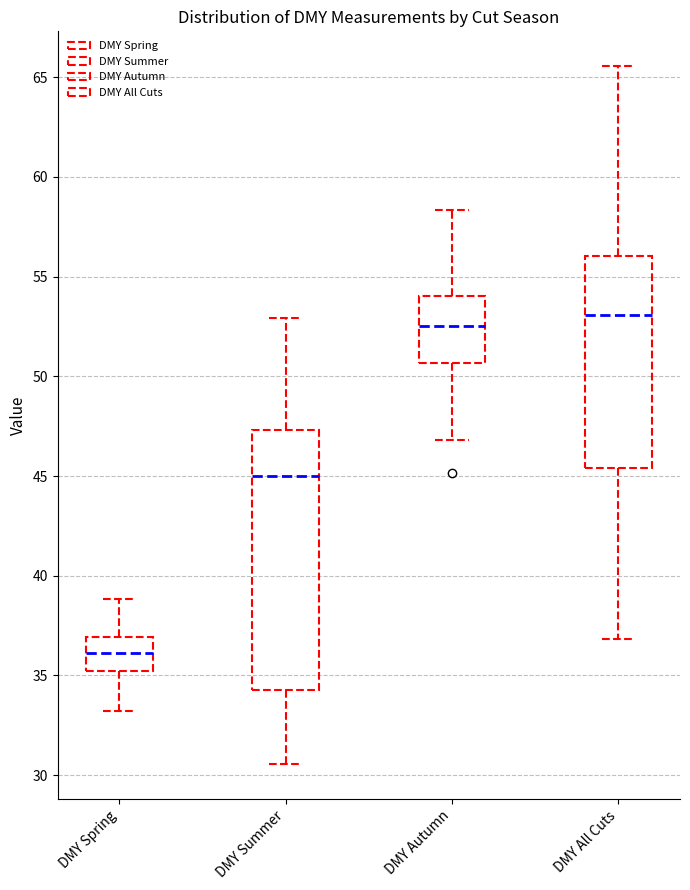

Reading left to right, transcribe this box plot: for each box, give where its median line is, the range the box spans, and where its two whiskers end, as read against the y-axis. The values are not printed on the chart, so give them approximately, as read against the axis.

DMY Spring: median 36.0, box 35.0 to 37.0, whiskers 33.0 to 39.0
DMY Summer: median 45.0, box 34.5 to 47.5, whiskers 30.5 to 53.0
DMY Autumn: median 52.5, box 50.5 to 54.0, whiskers 47.0 to 58.5
DMY All Cuts: median 53.0, box 45.5 to 56.0, whiskers 37.0 to 65.5